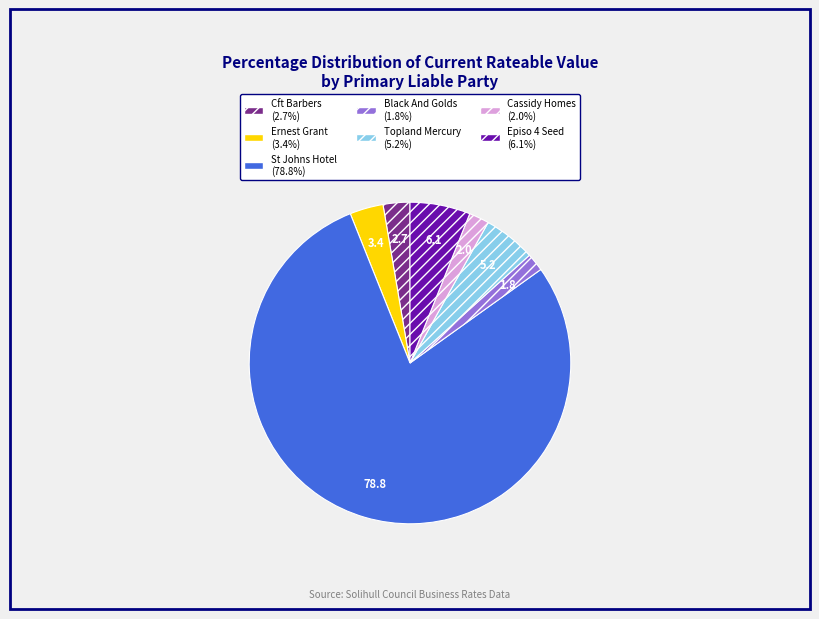

Is there a majority slice in this chart?

Yes